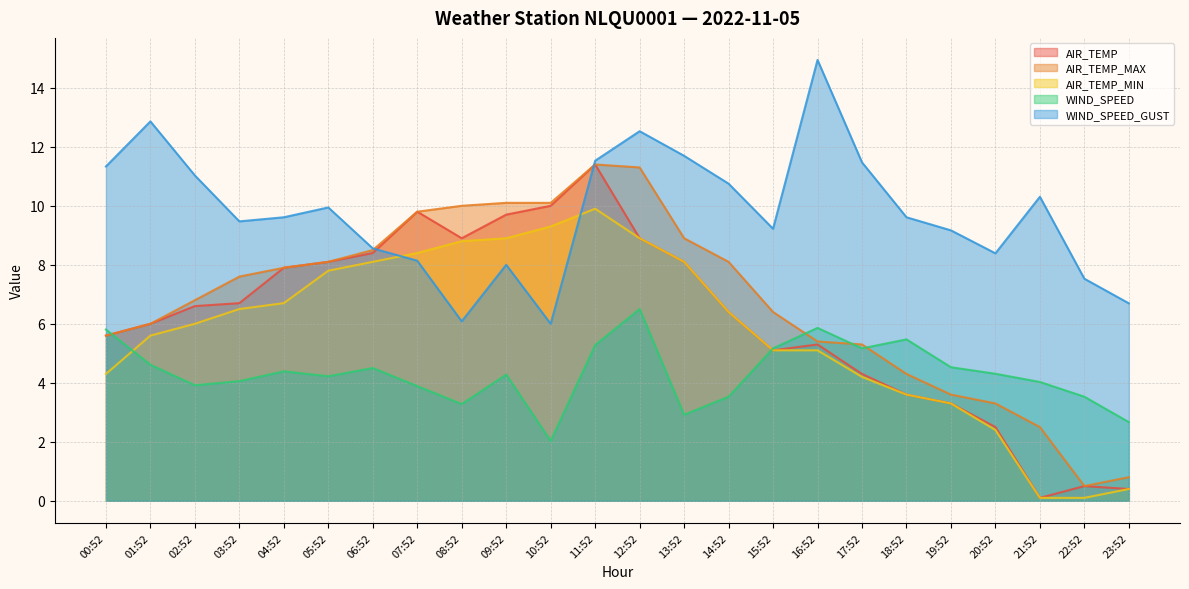

At which category does AIR_TEMP reach its first local peak?

07:52